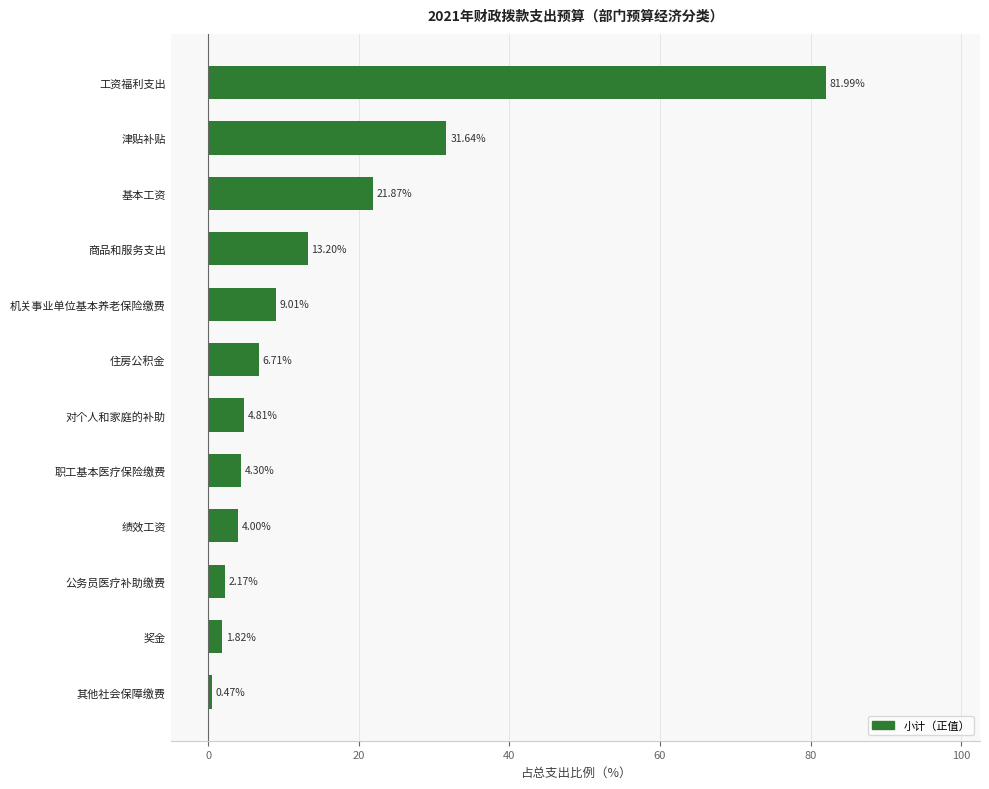

List the labels in order of value, smallest first.

其他社会保障缴费, 奖金, 公务员医疗补助缴费, 绩效工资, 职工基本医疗保险缴费, 对个人和家庭的补助, 住房公积金, 机关事业单位基本养老保险缴费, 商品和服务支出, 基本工资, 津贴补贴, 工资福利支出